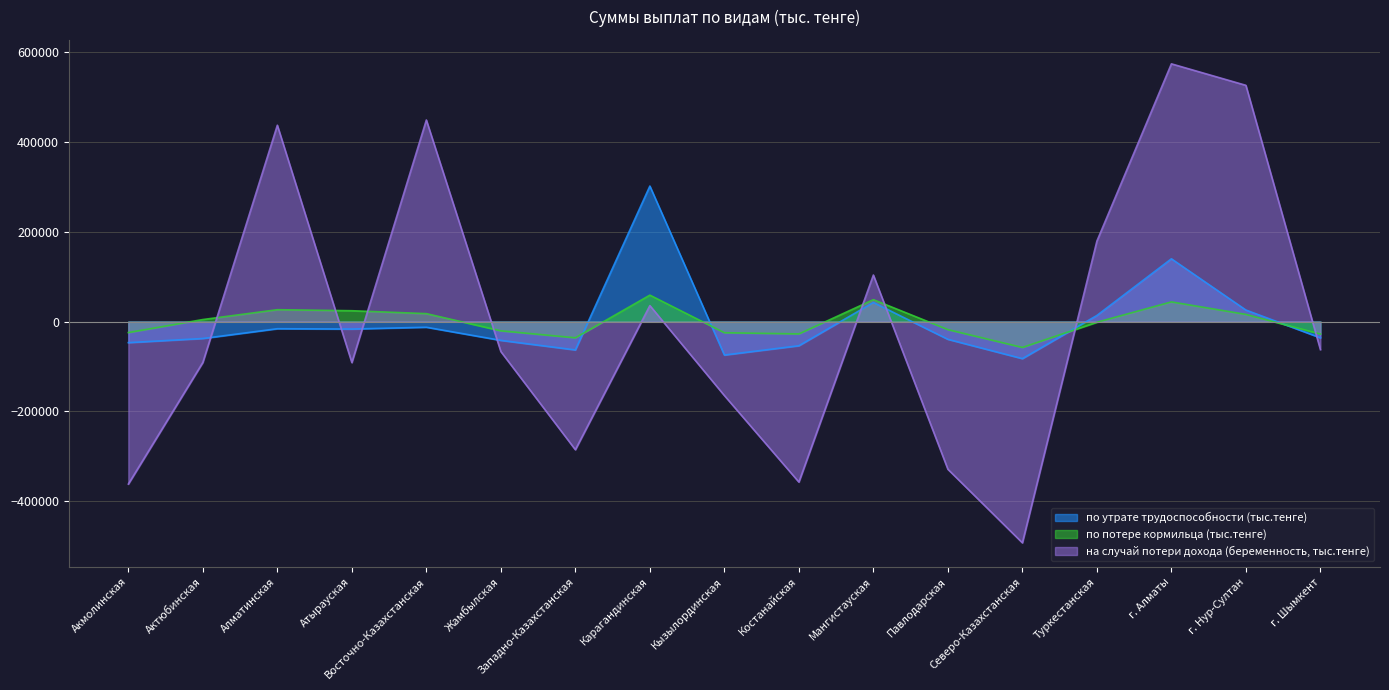

True or false: по потере кормильца (тыс.тенге) and по утрате трудоспособности (тыс.тенге) cross at least once.

True